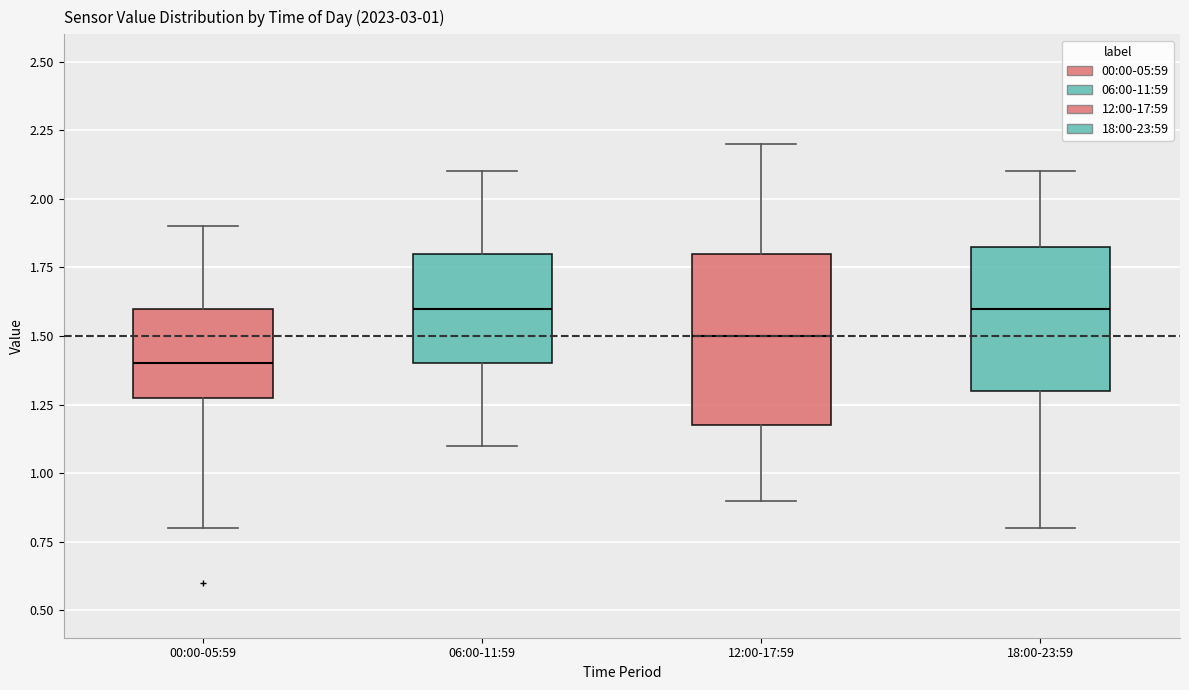

Comparing the boxes themselves (not the whiskers), which one is the tallest?

12:00-17:59